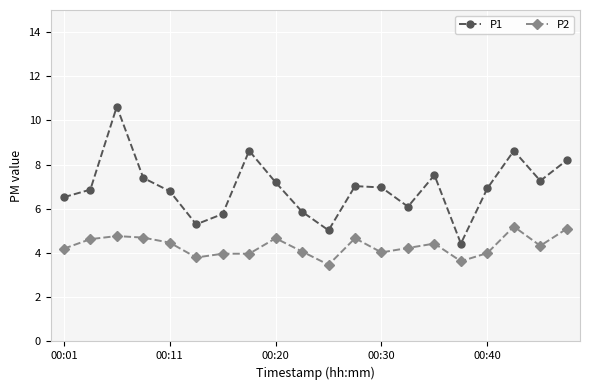

What is the greatest value displayed?

10.6